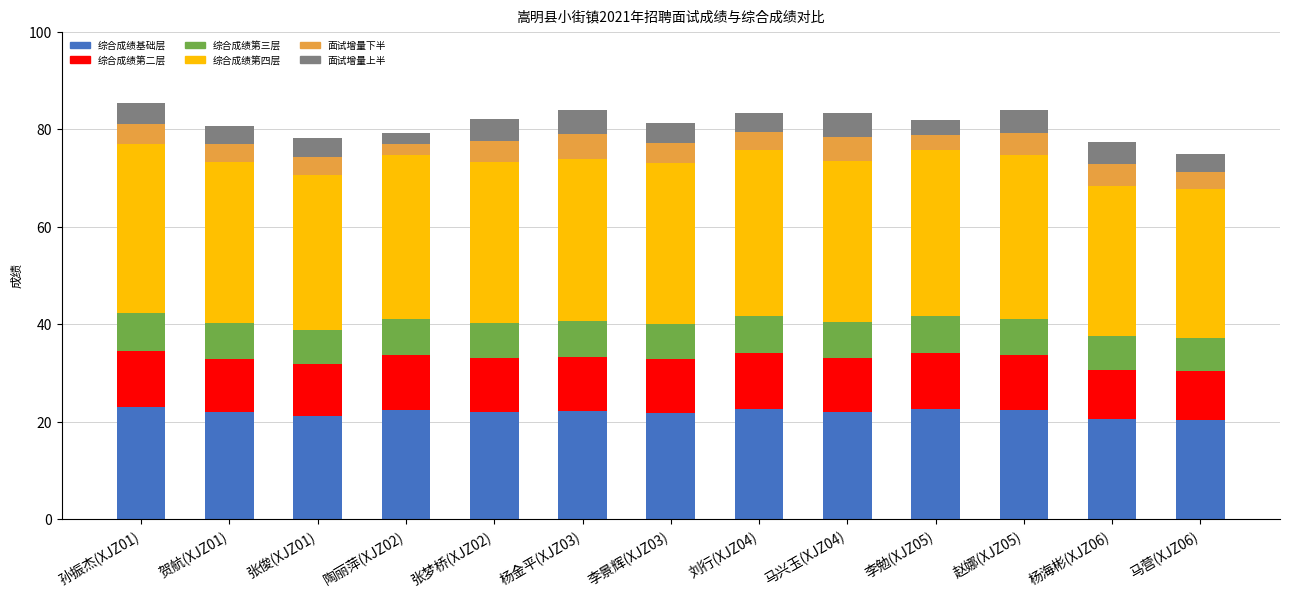

What are all the series names shown in the legend?

综合成绩基础层, 综合成绩第二层, 综合成绩第三层, 综合成绩第四层, 面试增量下半, 面试增量上半